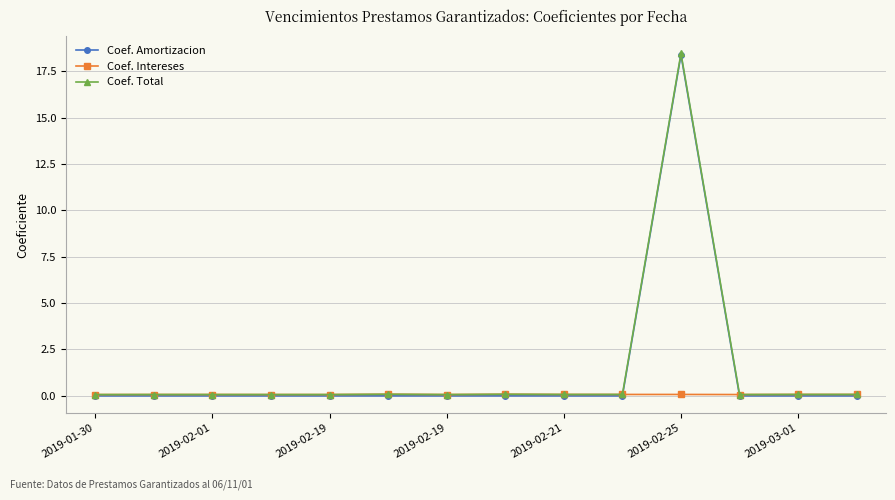

What is the value of the Coef. Intereses point at the 4th from the left?

0.1